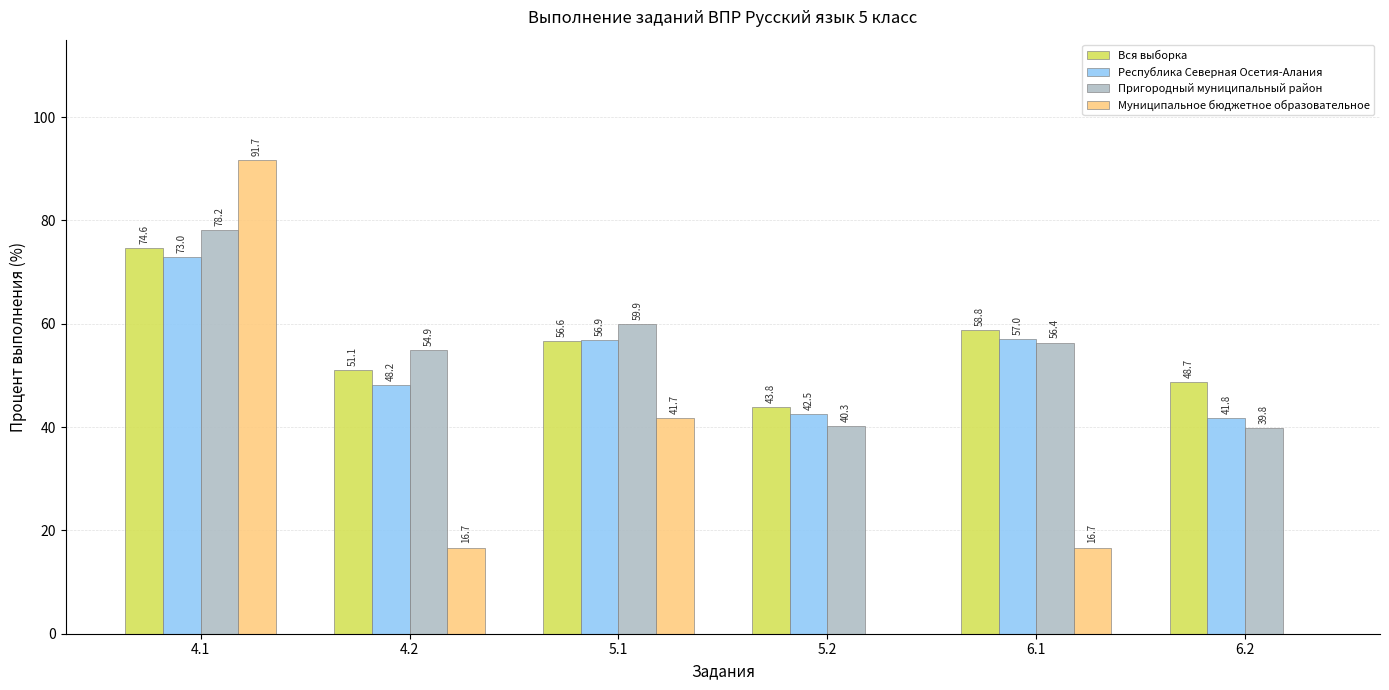

What is the approximate value of Пригородный муниципальный район at 5.1?

59.9